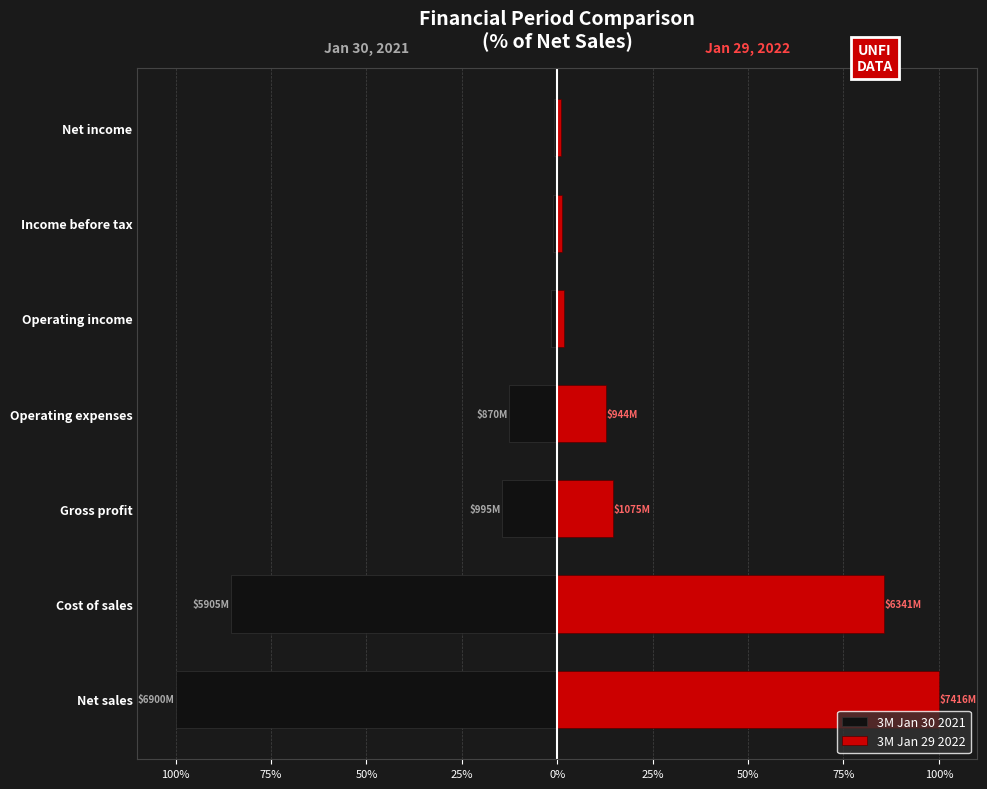

Rank the series at Net income from lowest to highest value.

3M Jan 30 2021, 3M Jan 29 2022